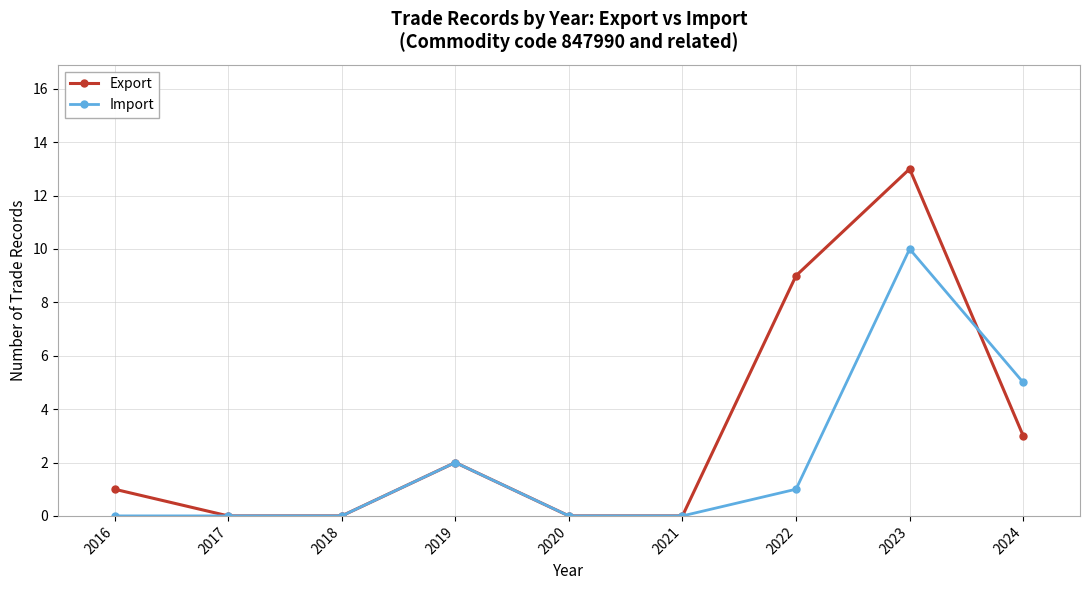

True or false: Import has a value of 6 at 2016.

False